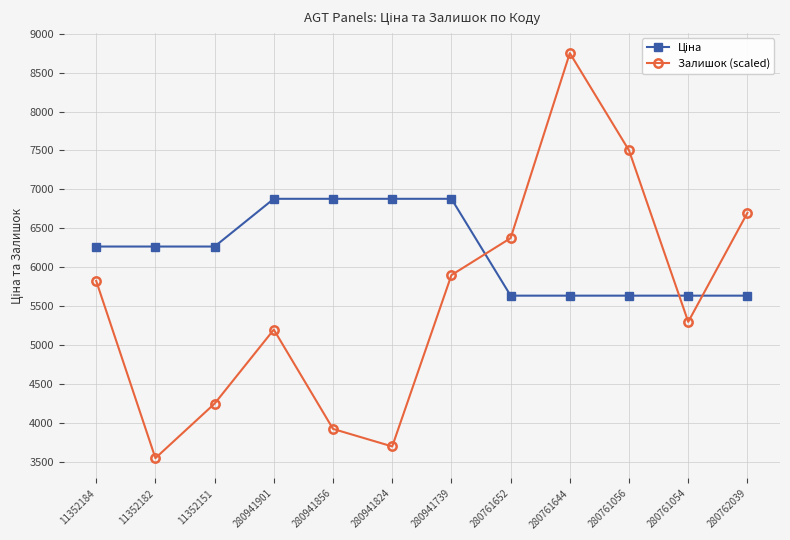

What is the difference between the highest and lowest values at 11352182?

2716.7